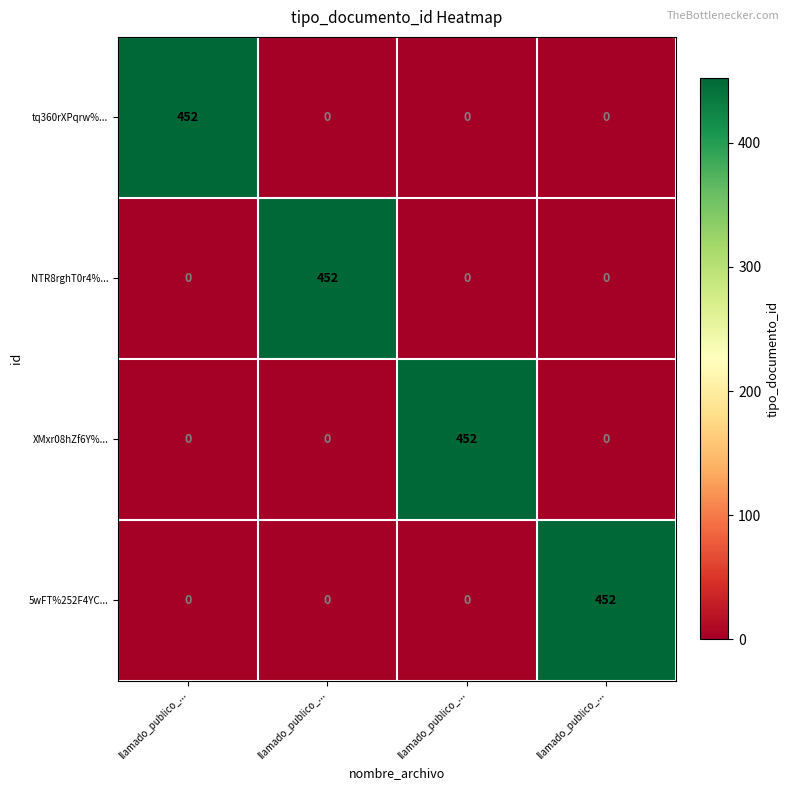

Which series has the largest total across all categories?

tq360rXPqrw%...